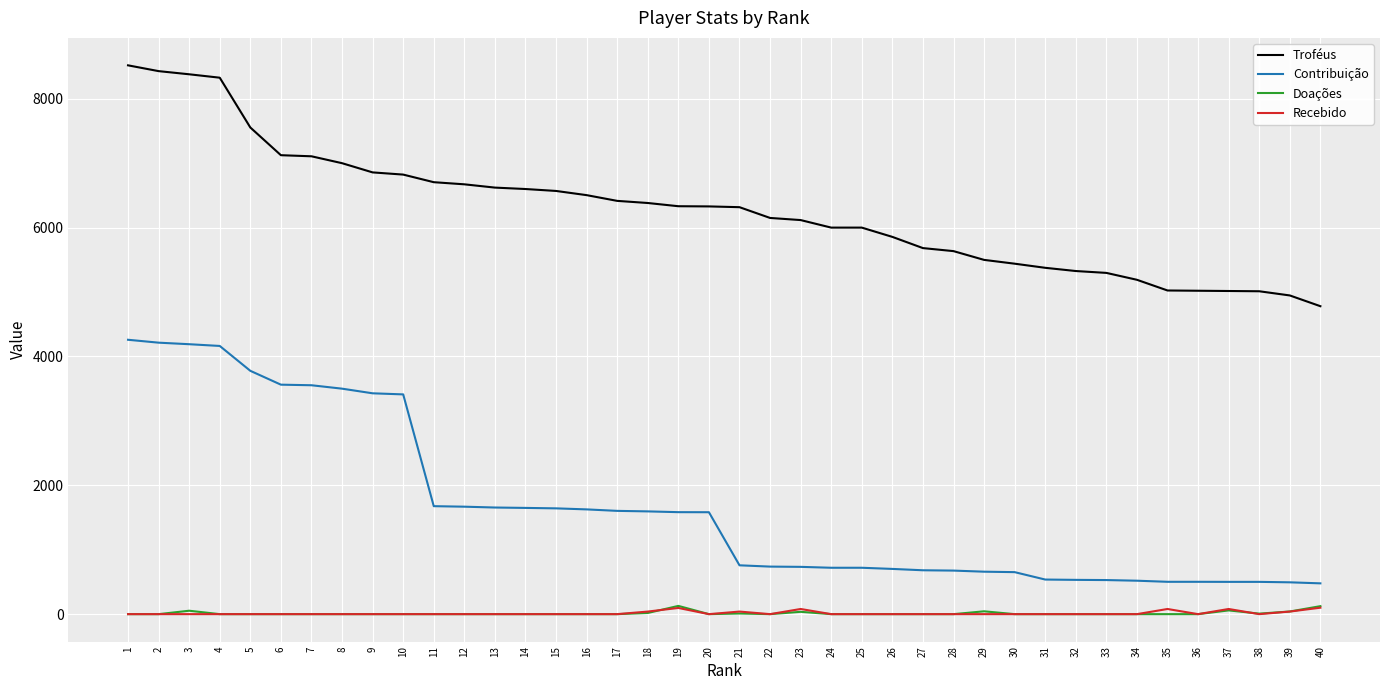

Which series has the largest total across all categories?

Troféus